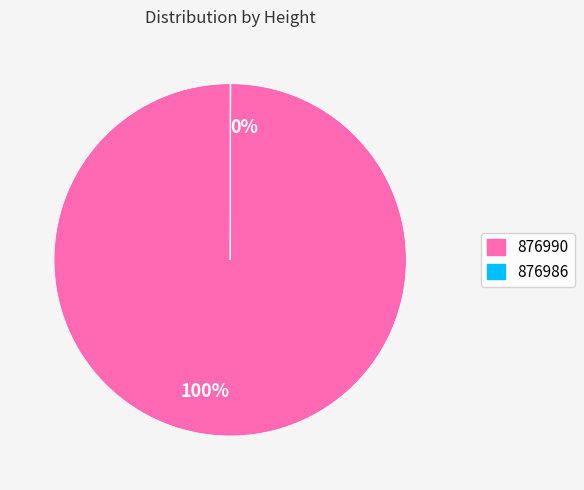

Does any single category account for the majority?

Yes